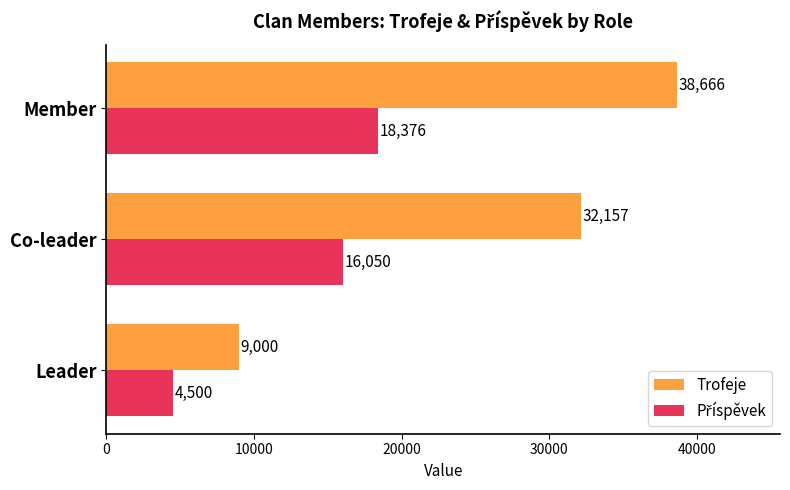

What is the difference between the highest and lowest values at Member?

20290